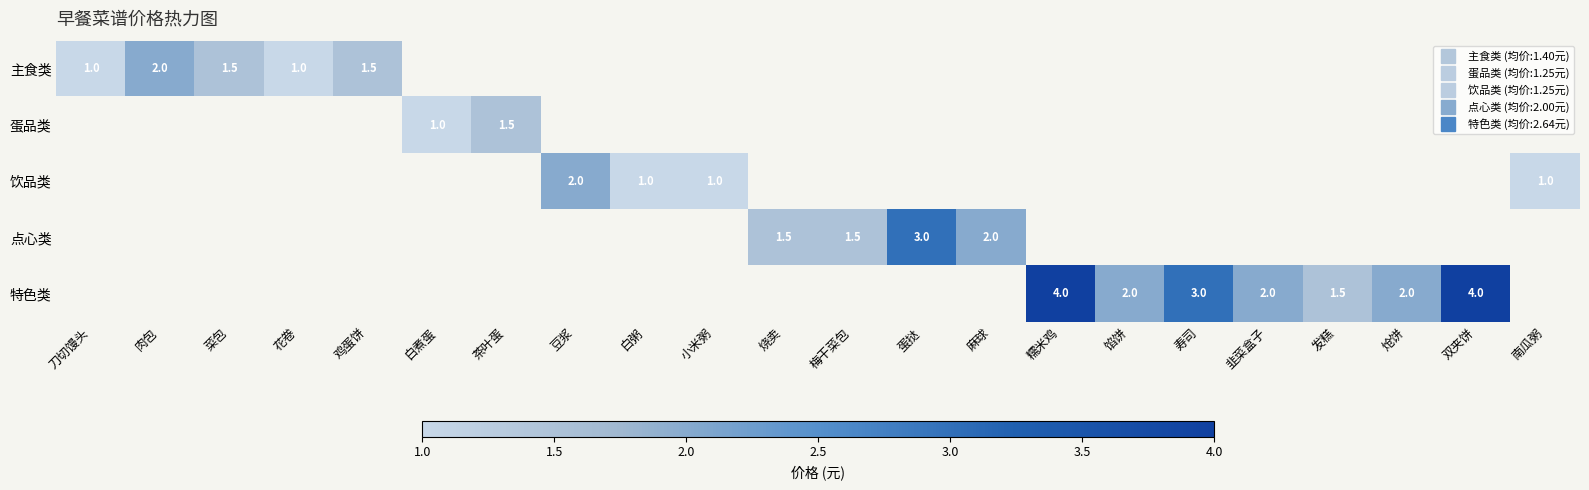

True or false: 蛋品类 has a value of 1.5 at 茶叶蛋.

True